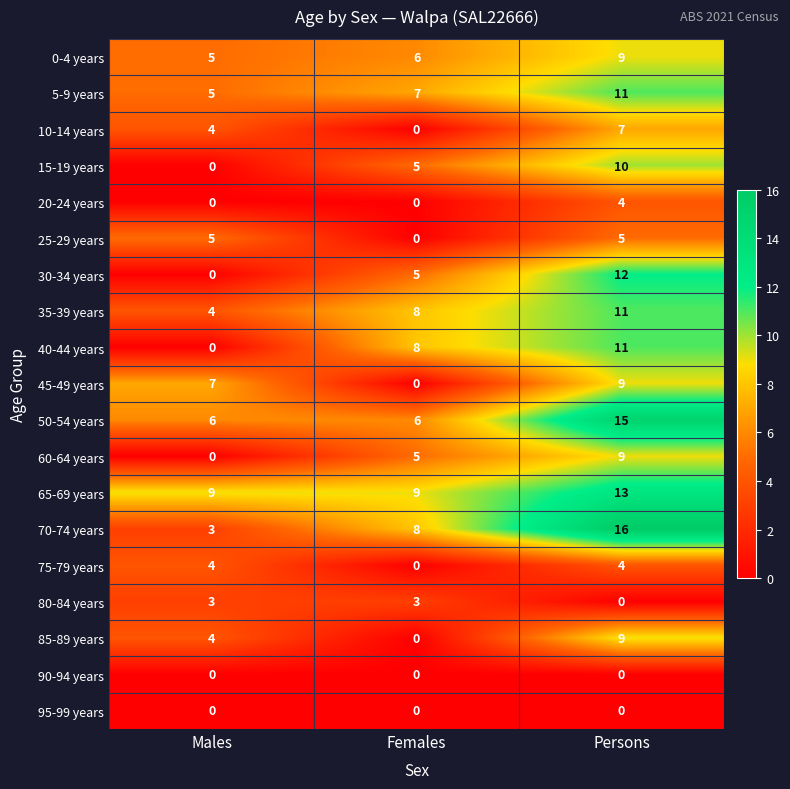

True or false: 95-99 years has a value of 0 at Persons.

True